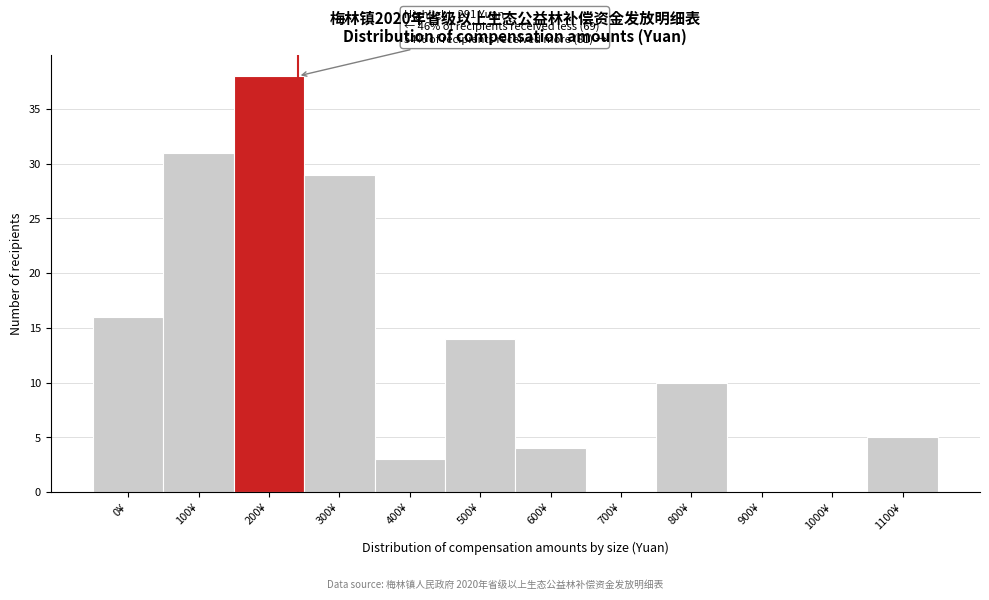

Reading right to left, what are all the values shown in this chart?

1100¥=5	1000¥=0	900¥=0	800¥=10	700¥=0	600¥=4	500¥=14	400¥=3	300¥=29	200¥=38	100¥=31	0¥=16